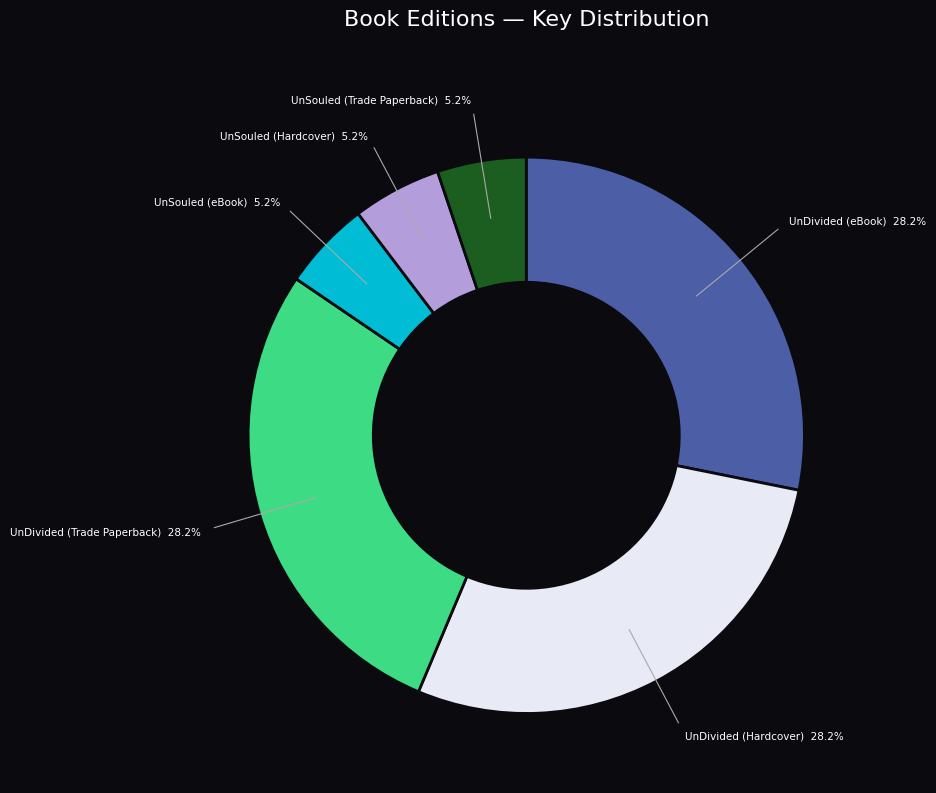

Is the sum of UnSouled (eBook) and UnDivided (Hardcover) greater than half?

No